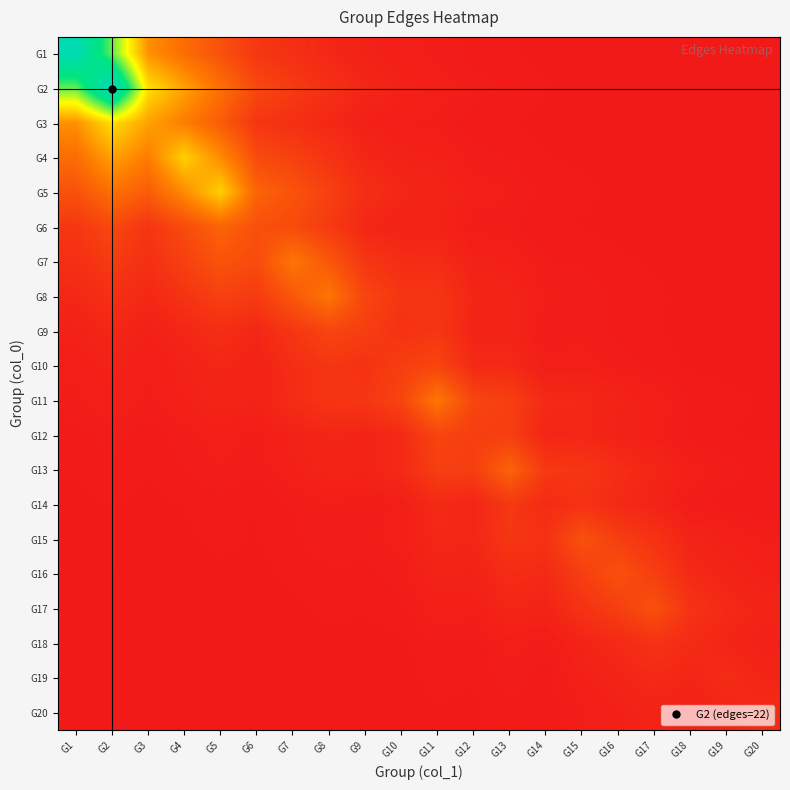

What is the difference between the highest and lowest values at G3?

9.7